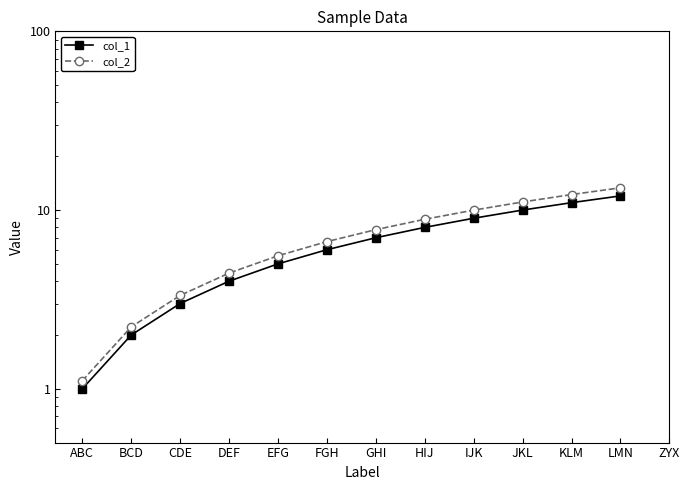

Reading right to left, transcribe all the data shown in this chart.

col_1: 12.0	11.0	10.0	9.0	8.0	7.0	6.0	5.0	4.0	3.0	2.0	1.0
col_2: 13.3	12.2	11.1	10.0	8.9	7.8	6.7	5.5	4.4	3.3	2.2	1.1